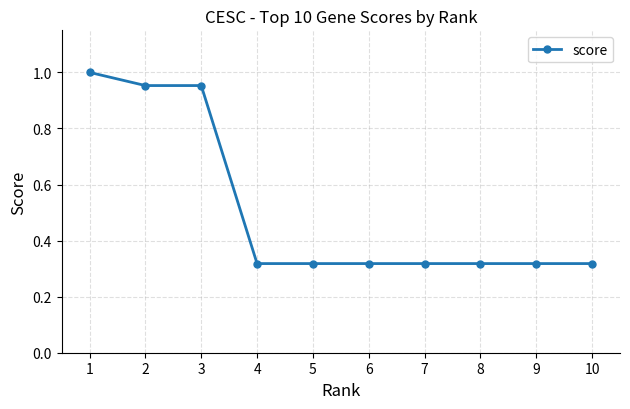

What is the sum of the values at 7 and 2?

1.3